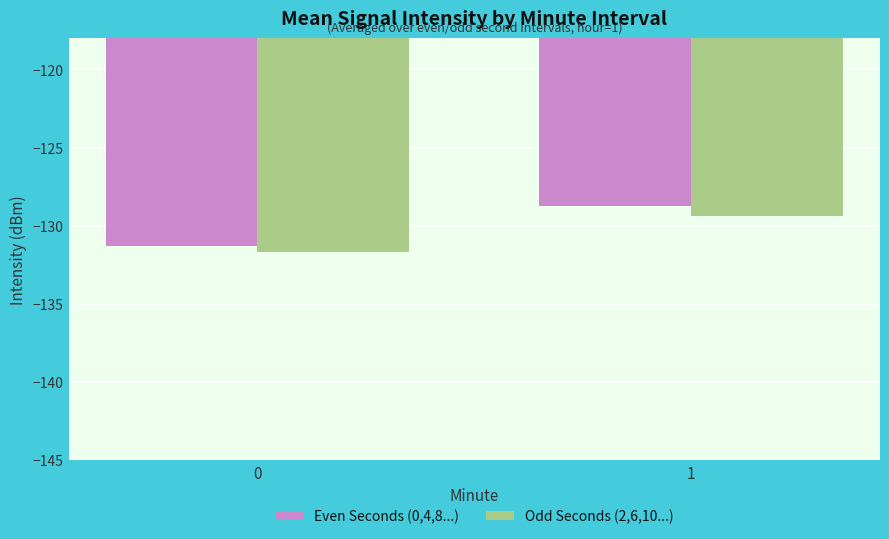

What is the minimum value shown in the chart?

-131.7